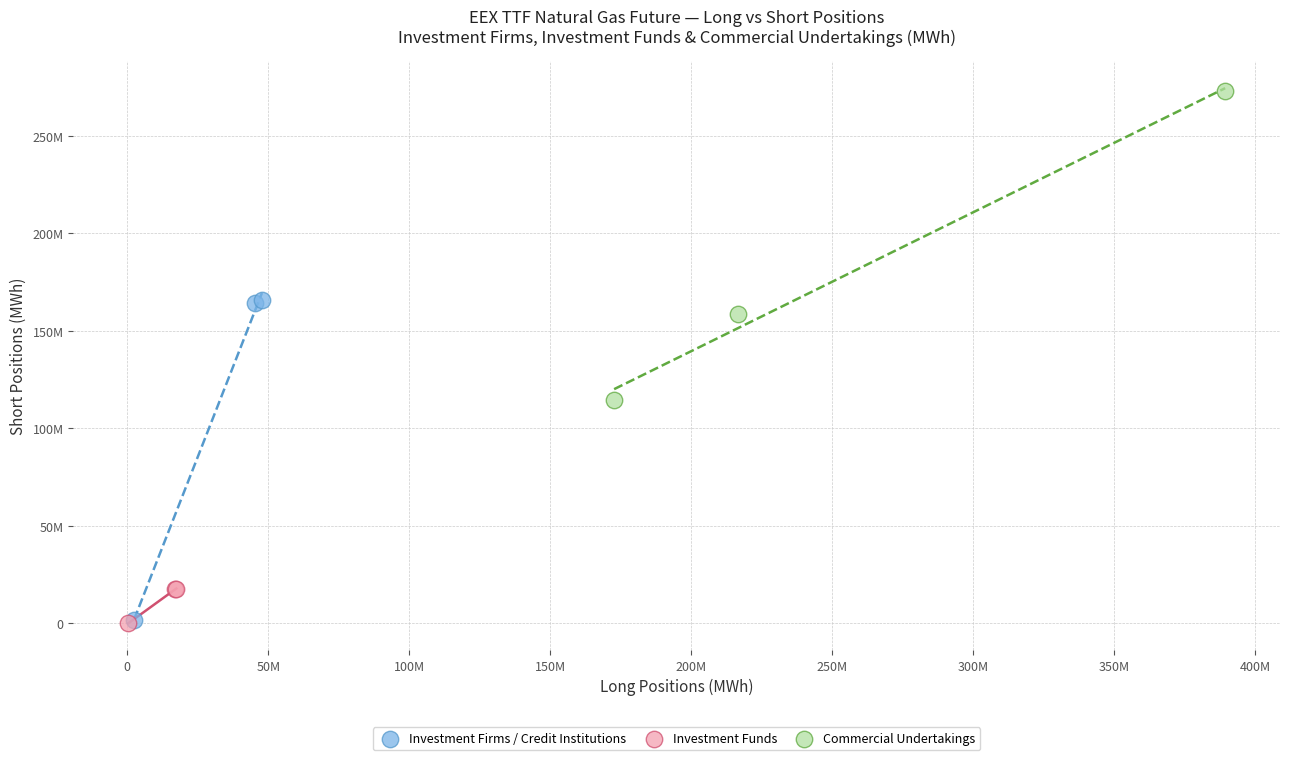

What are all the series names shown in the legend?

Investment Firms / Credit Institutions, Investment Funds, Commercial Undertakings